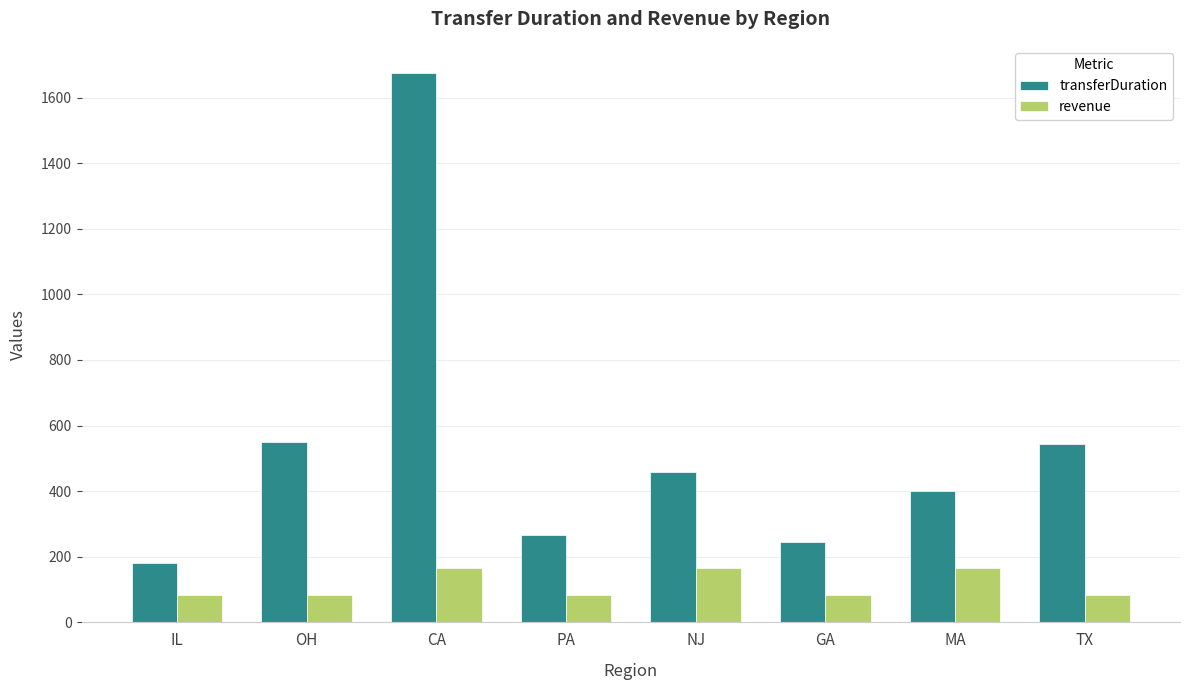

What position from the right is TX?

1